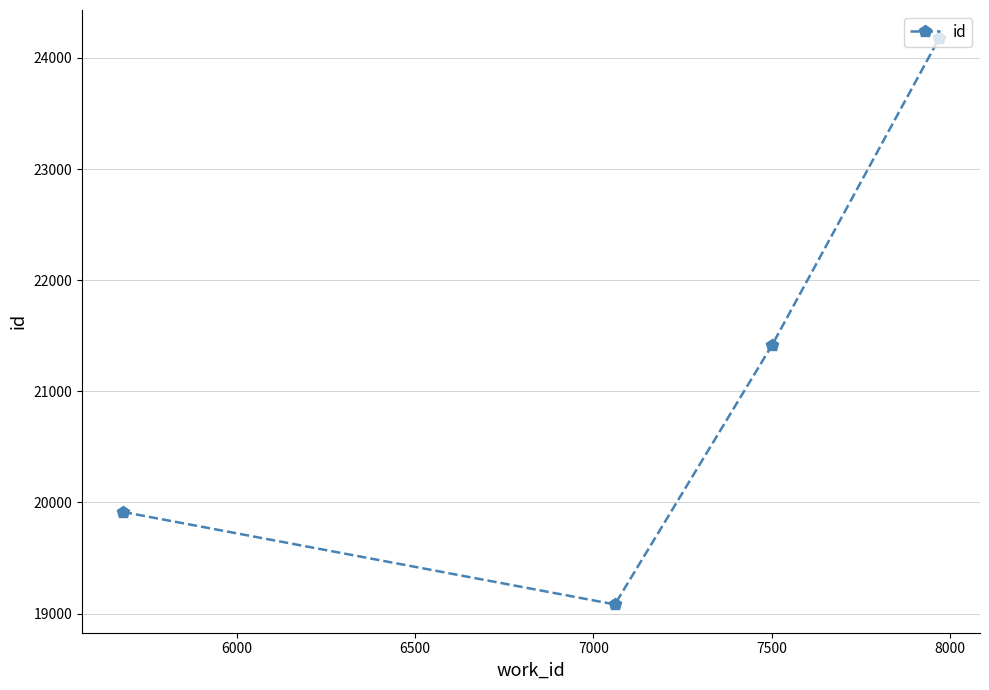

What is the smallest value displayed?

19083